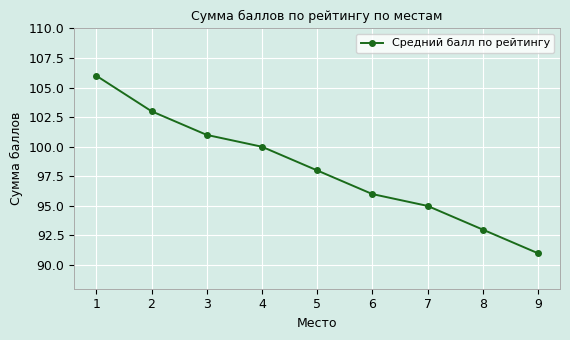

Reading right to left, list all the values displayed in this chart.

91	93	95	96	98	100	101	103	106